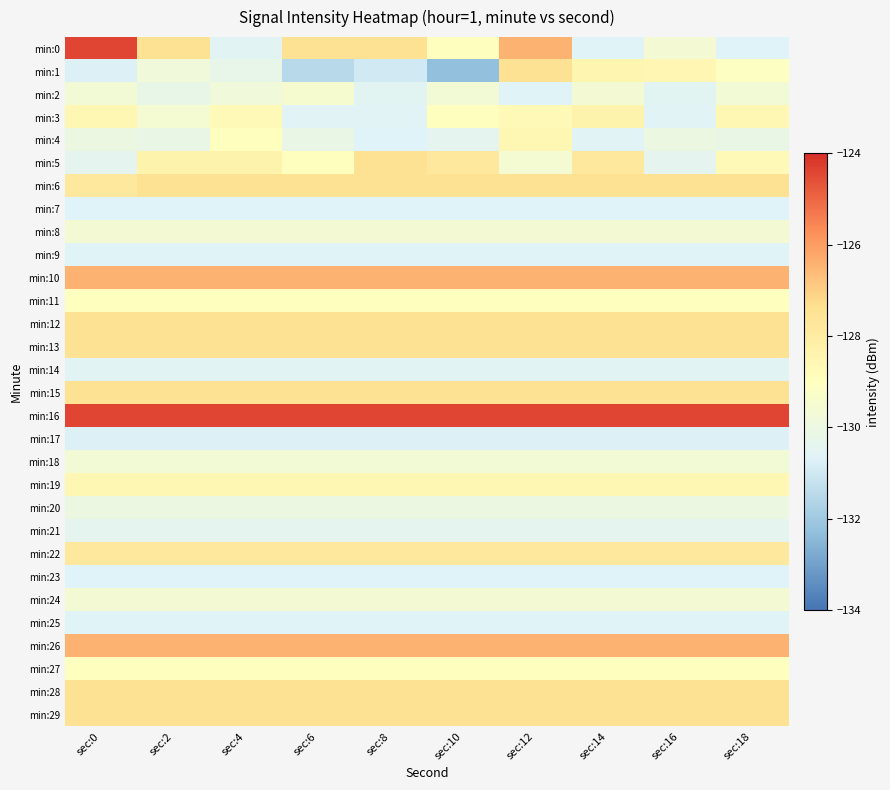

Which has a higher value, sec:8 or sec:10?

sec:8